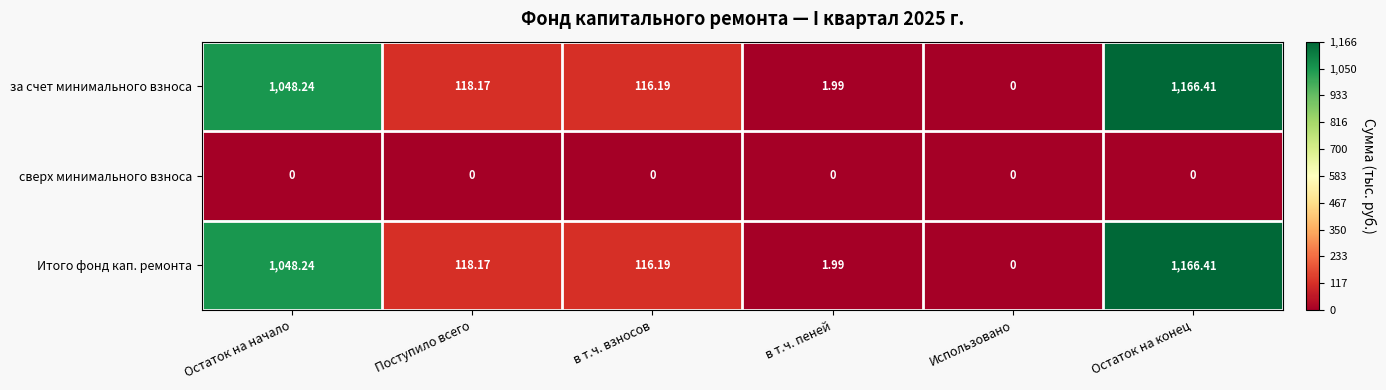

At how many categories does at least one series exceed 811?

2